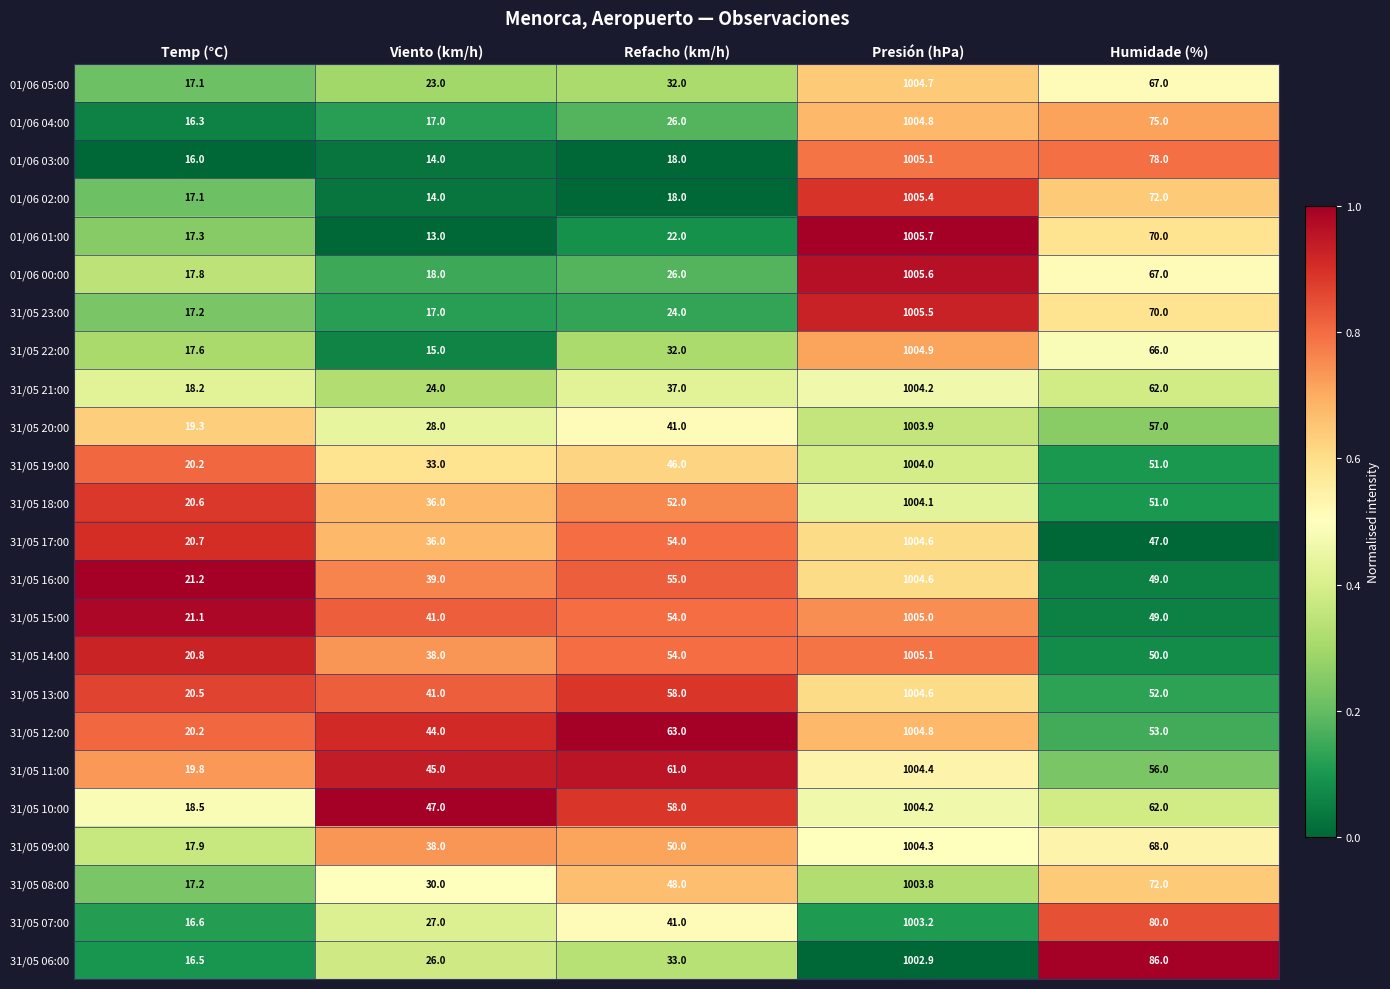

What is the difference between the second highest and minimum values in the 01/06 05:00 series?

49.9